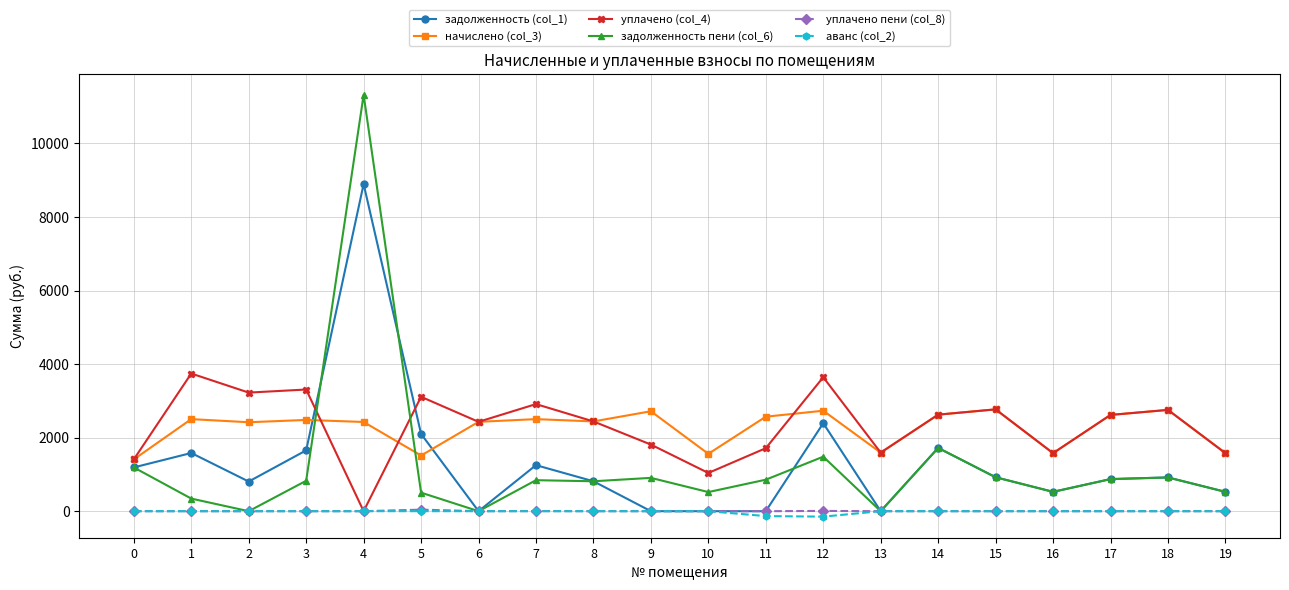

What is the value of the начислено (col_3) point at the 9th from the left?

2440.8